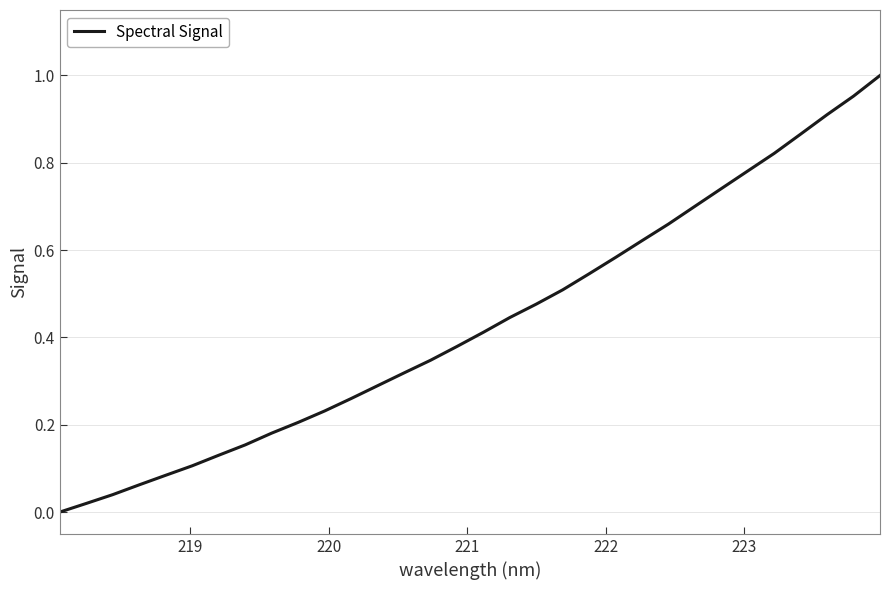

What is the difference between the maximum and minimum values?

1.0